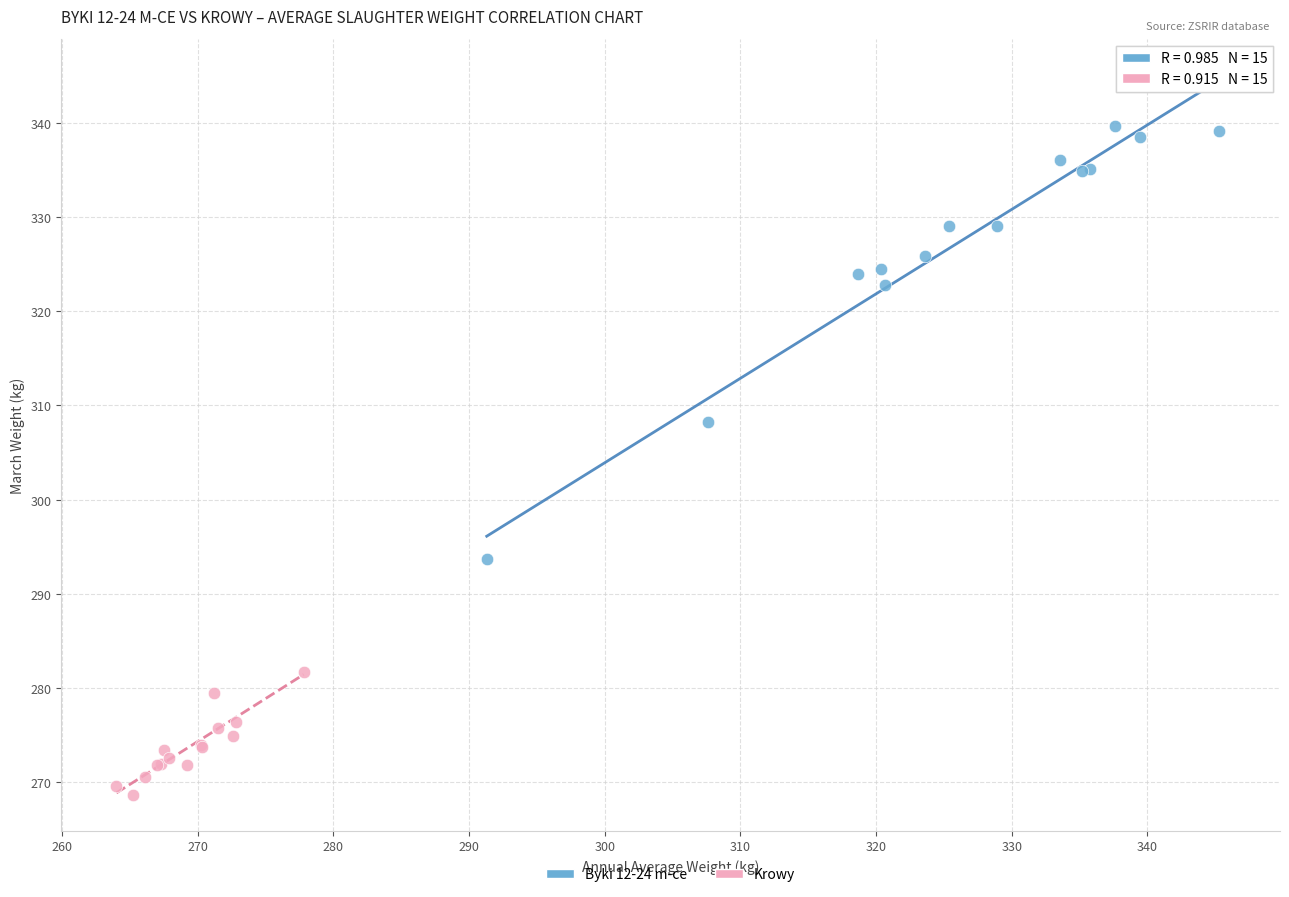

Which series has the largest Y range (max minus min)?

Byki 12-24 m-ce